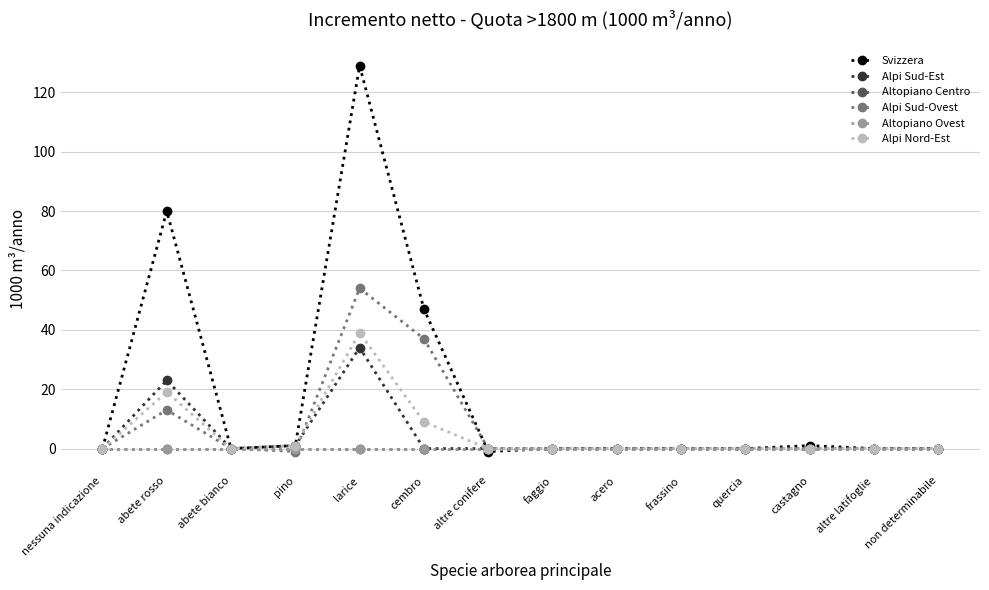

How many lines are shown in the chart?

6